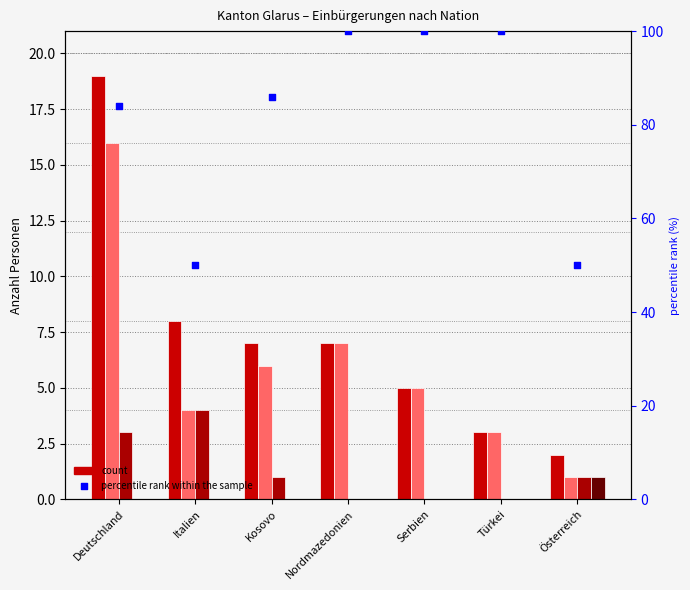

Which series reaches the minimum Y coordinate?

Erleichterte Einbürgerungen